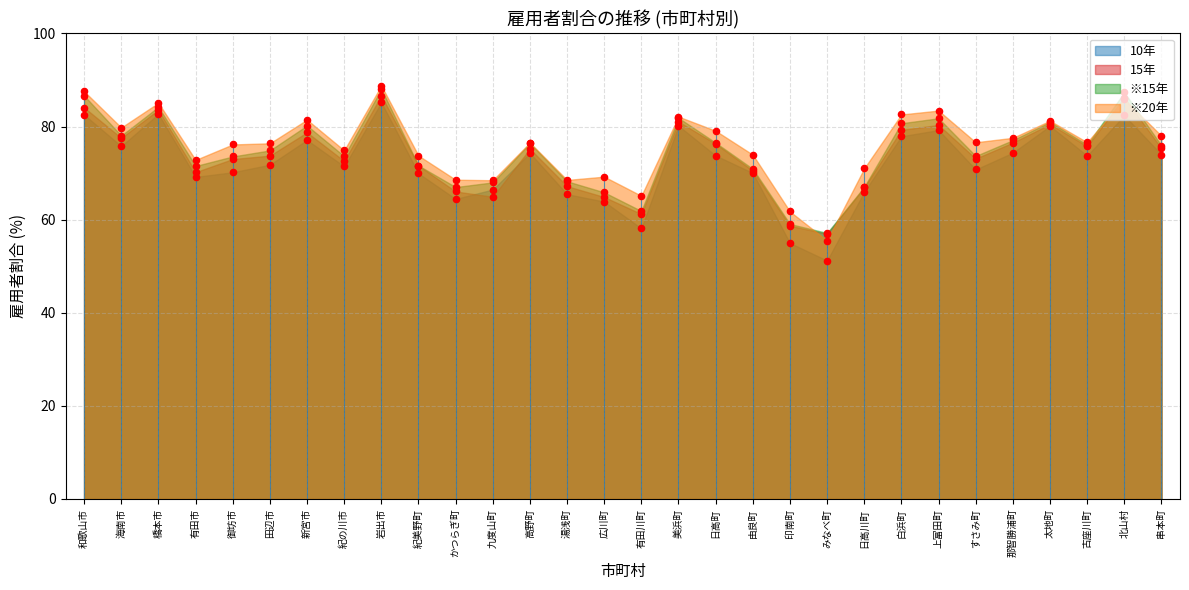

At how many categories does at least one series exceed 71?

23